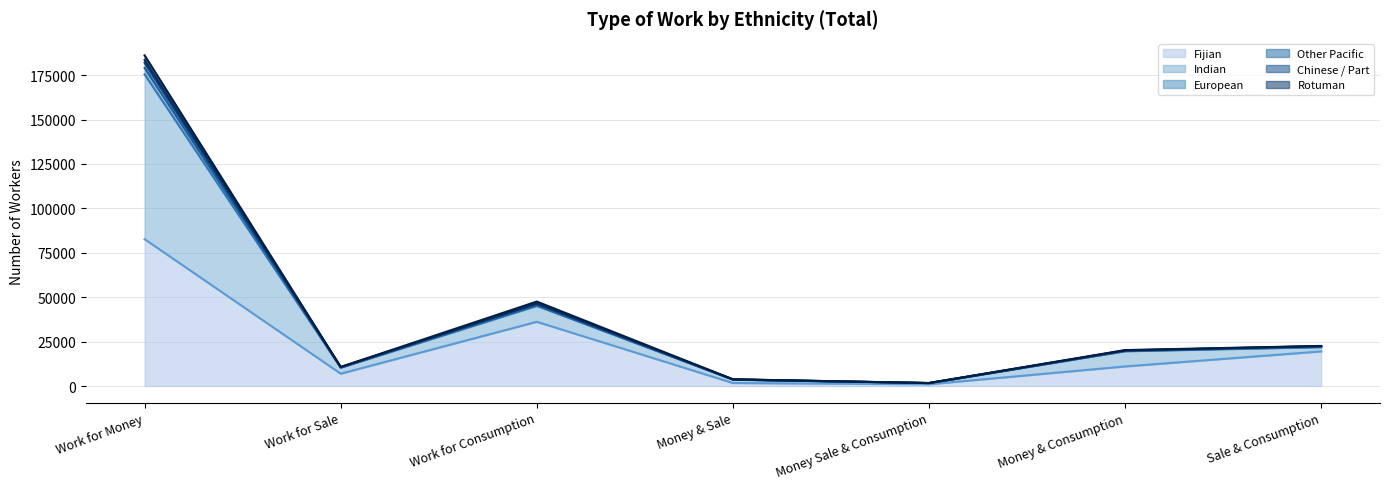

List the labels in order of Other Pacific value, smallest first.

Money Sale & Consumption, Money & Sale, Work for Sale, Money & Consumption, Sale & Consumption, Work for Consumption, Work for Money